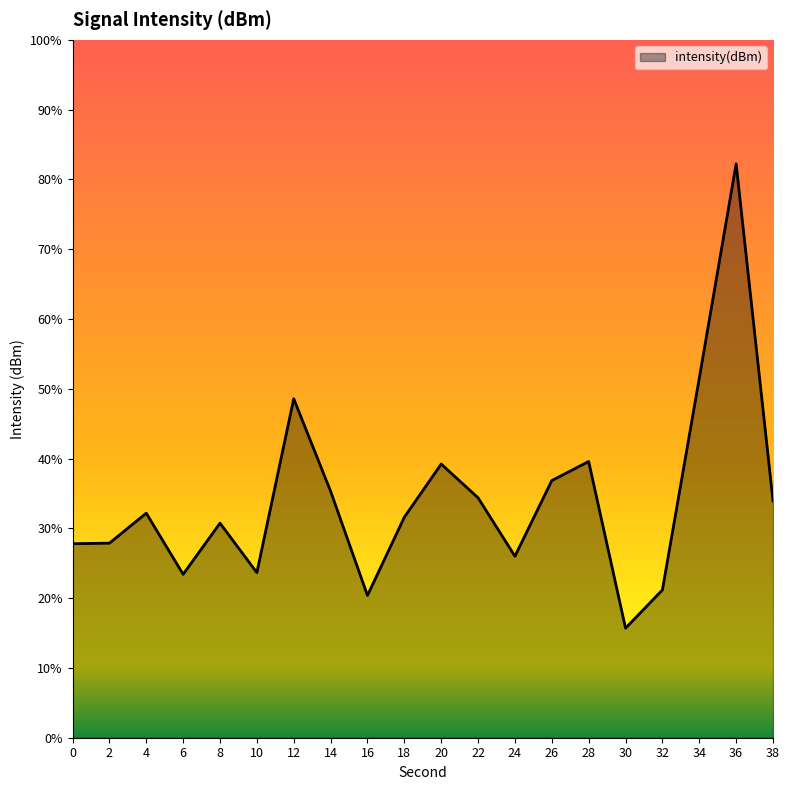

Which category has the highest value across all series?

36